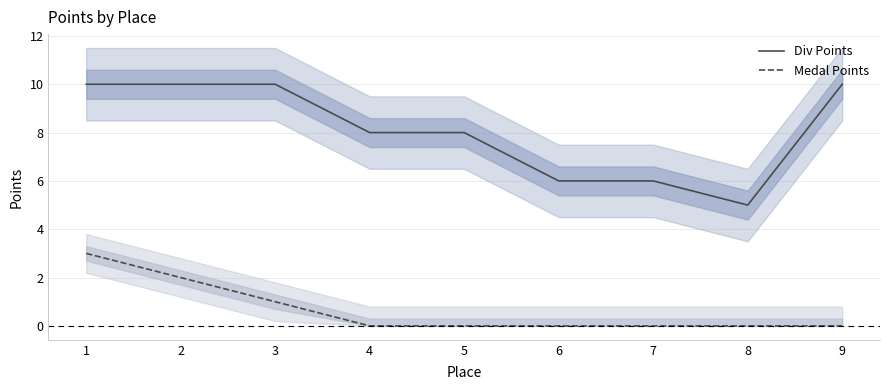

Reading right to left, transcribe all the data shown in this chart.

Div Points: 9=10	8=5	7=6	6=6	5=8	4=8	3=10	2=10	1=10
Medal Points: 9=0	8=0	7=0	6=0	5=0	4=0	3=1	2=2	1=3